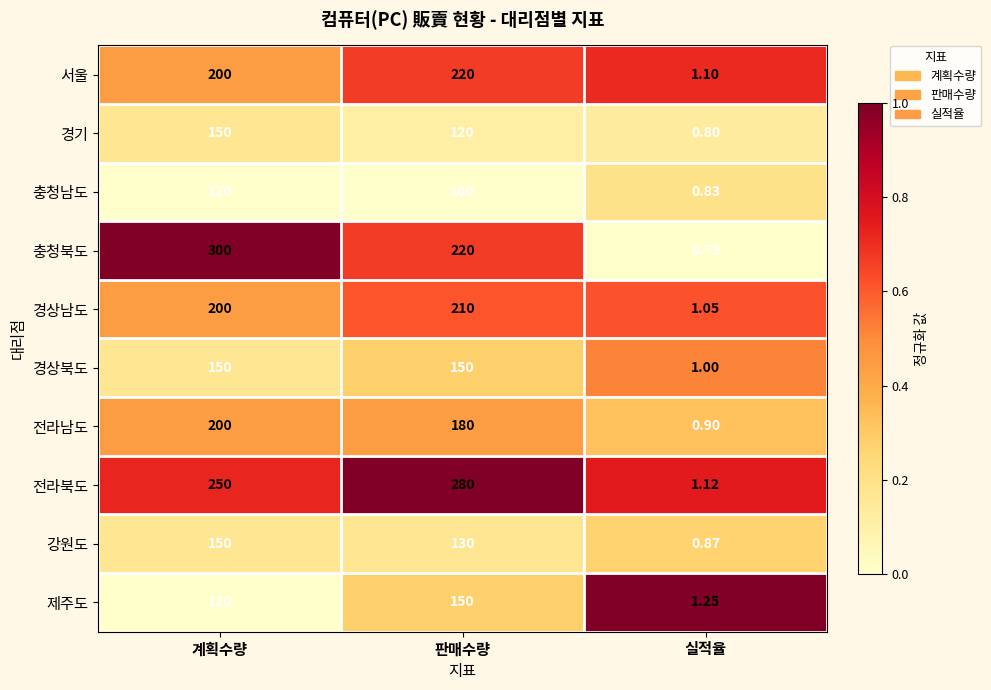

Which series has the largest range (max minus min)?

충청북도